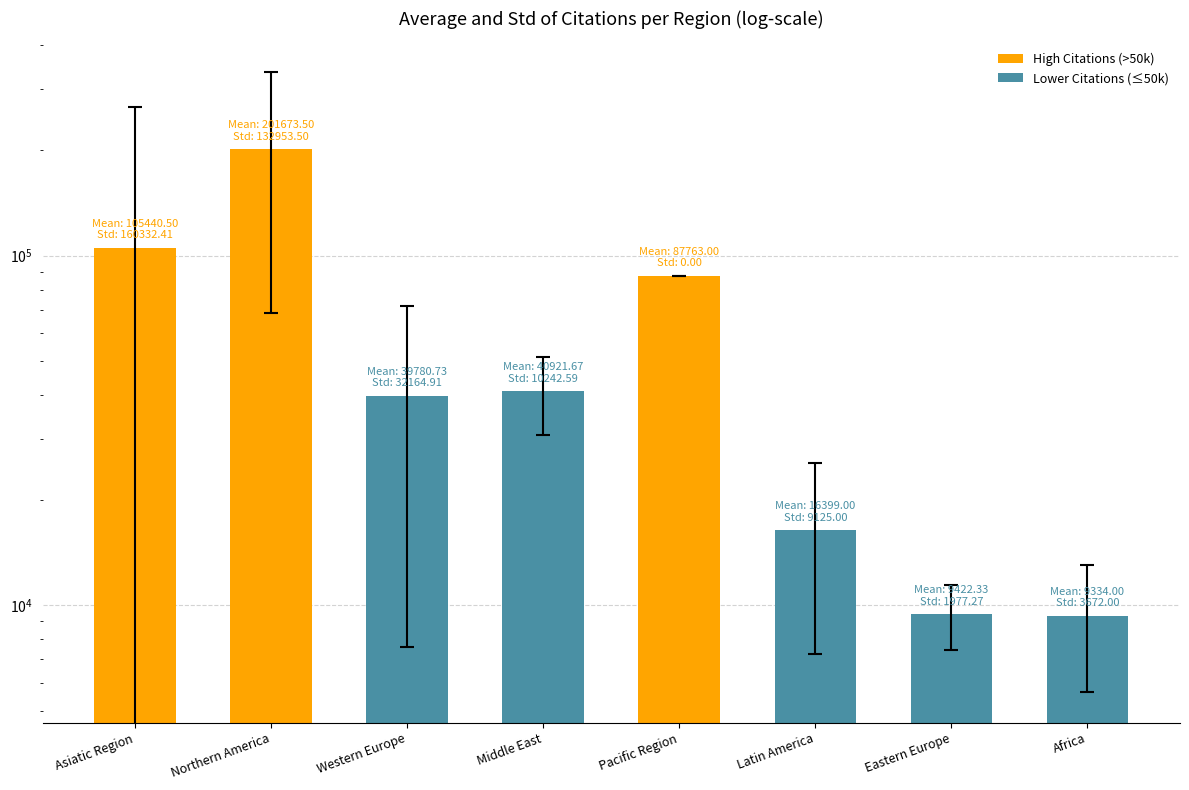

Rank the categories by value from lowest to highest.

Africa, Eastern Europe, Latin America, Western Europe, Middle East, Pacific Region, Asiatic Region, Northern America